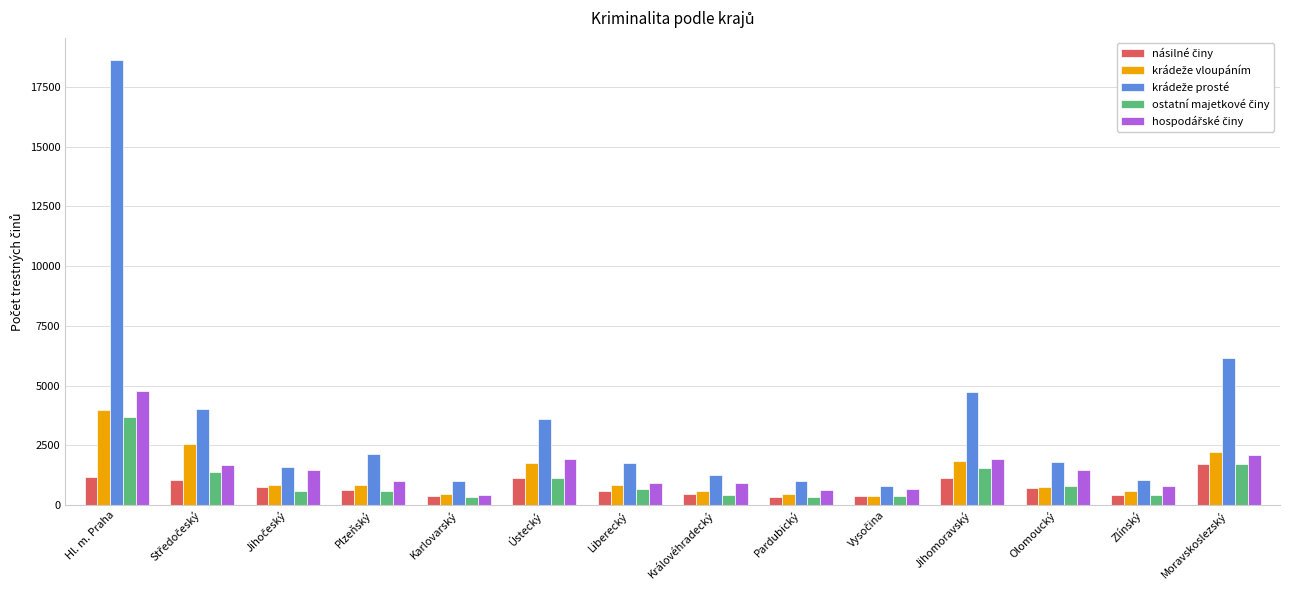

At which category is the sum across all series the highest?

Hl. m. Praha